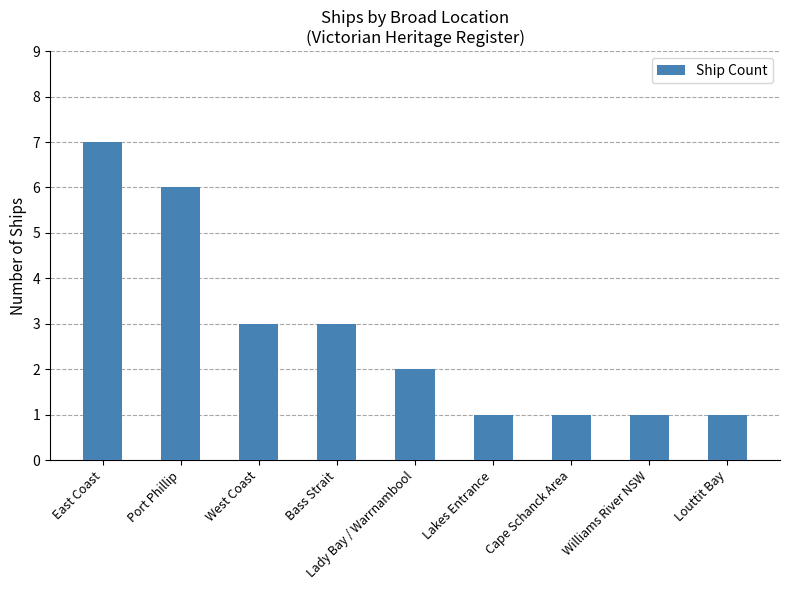

What is the average value?

3